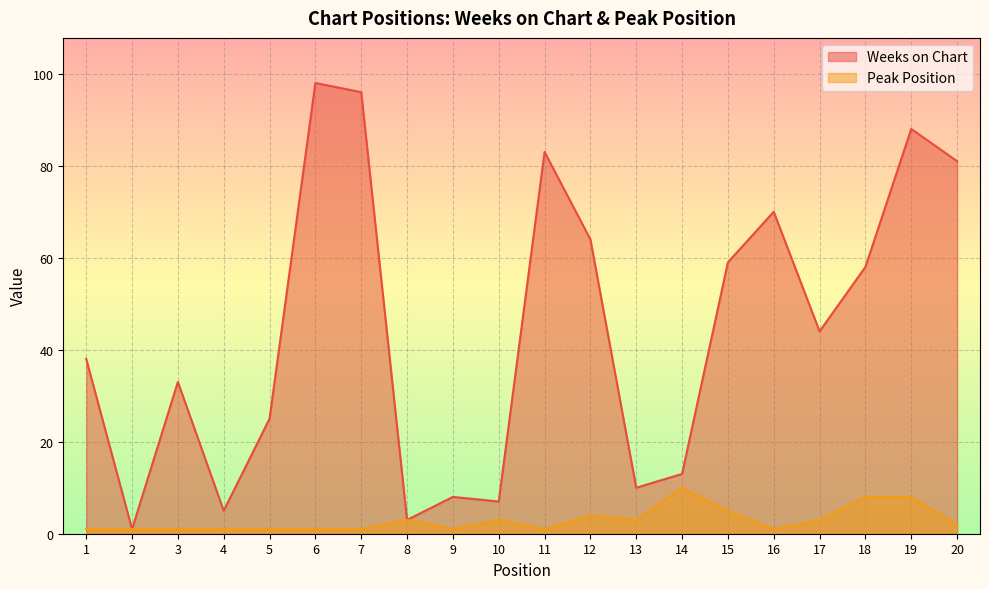

How many values in the Peak Position series are below 2?

10